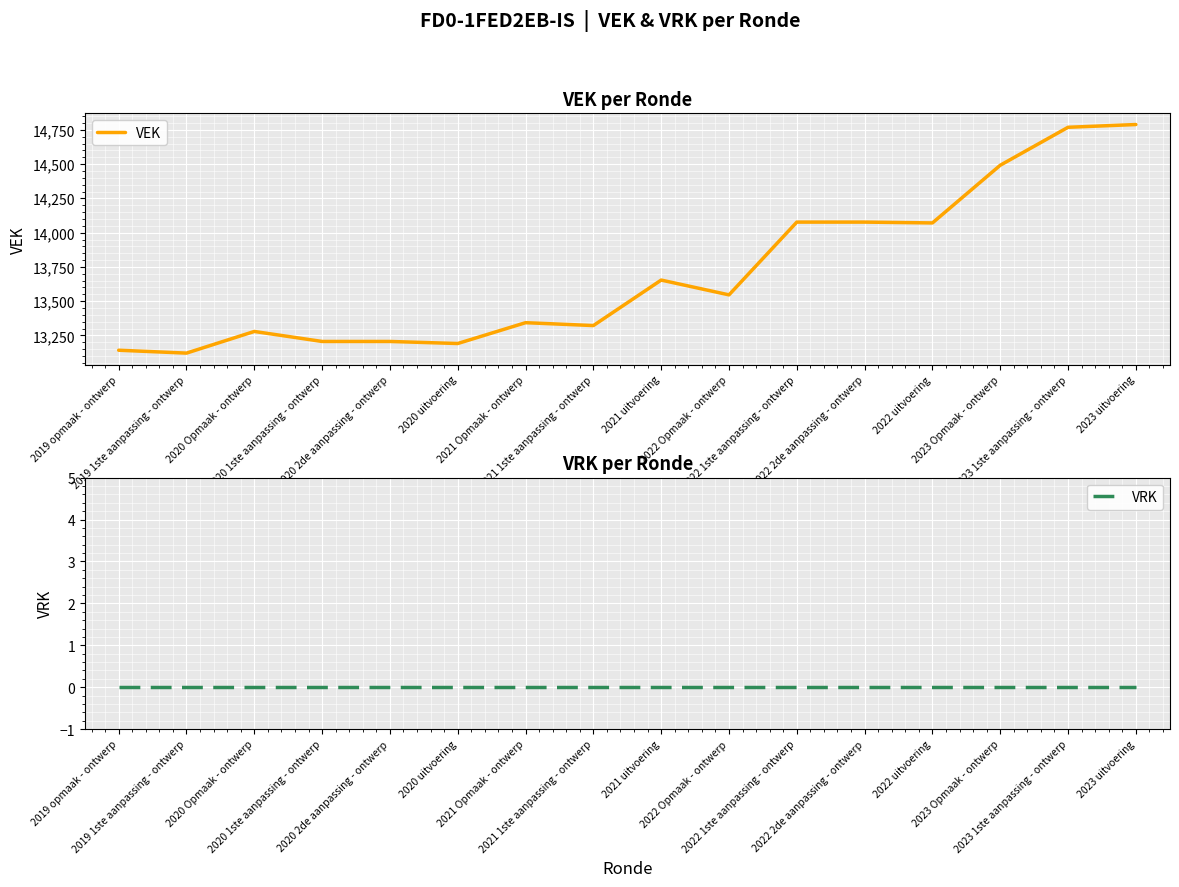

Is the value of VRK at 2020 1ste aanpassing - ontwerp greater than the value of VEK at 2021 1ste aanpassing - ontwerp?

No